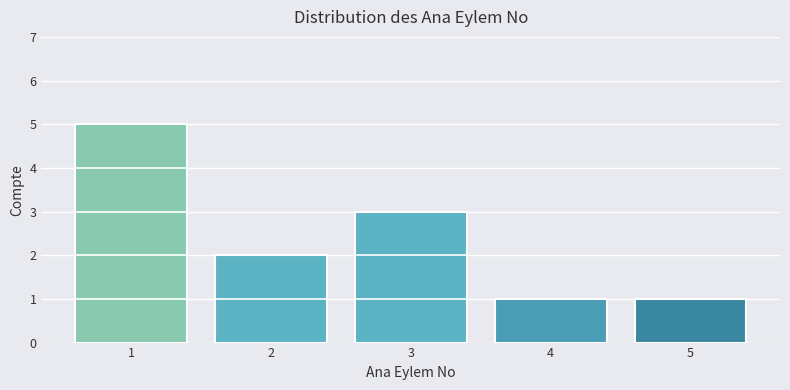

Reading right to left, transcribe all the data shown in this chart.

5=1	4=1	3=3	2=2	1=5